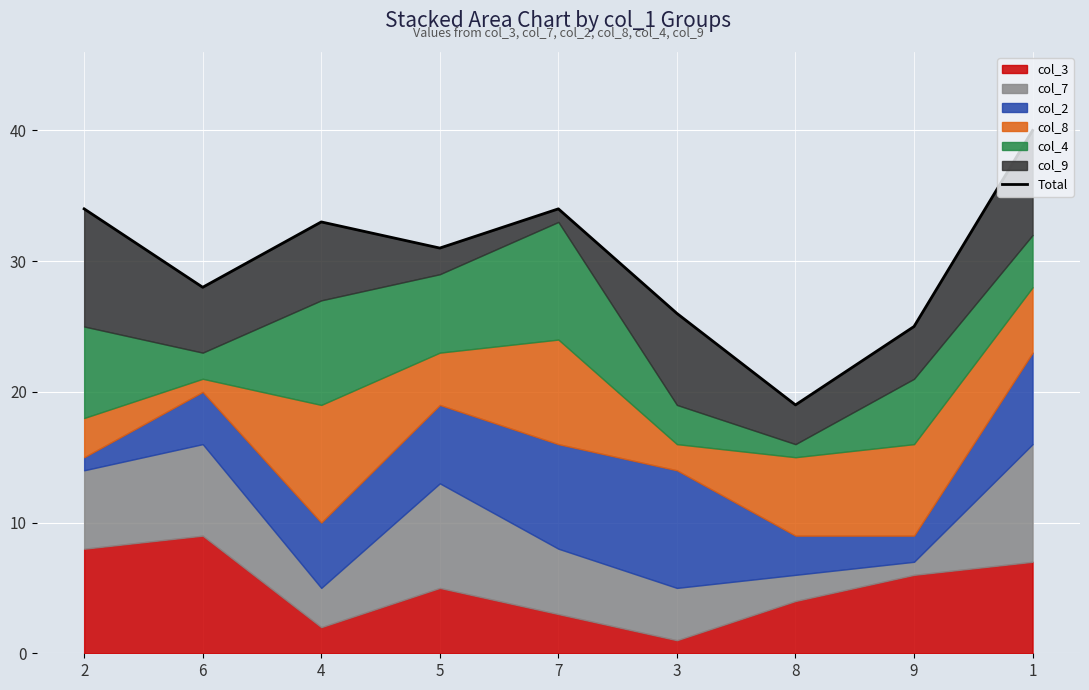

Does the chart display data point markers on the line(s)?

No